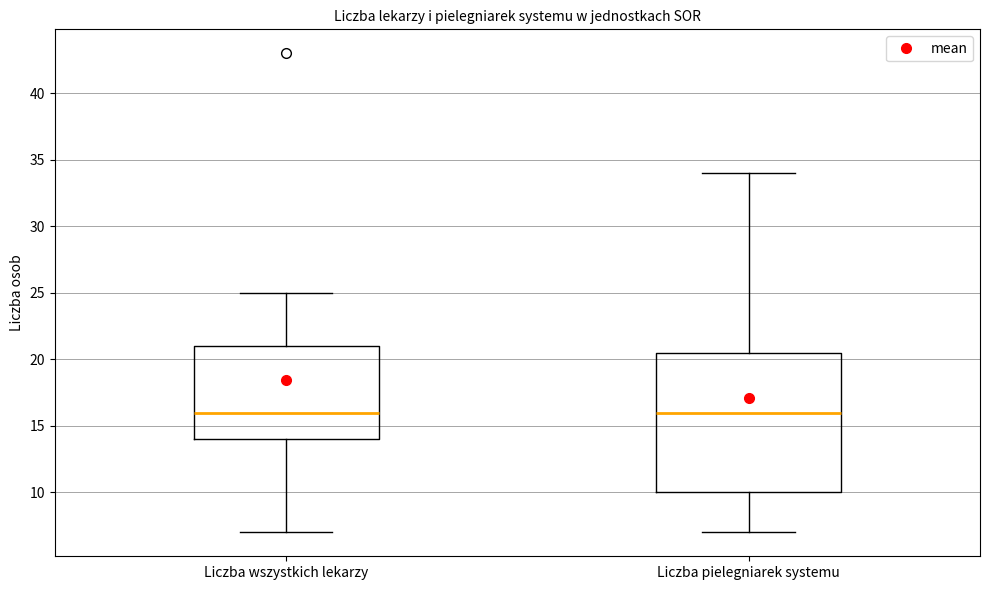

Which box is the tallest, from its lower edge to its upper edge?

Liczba pielegniarek systemu